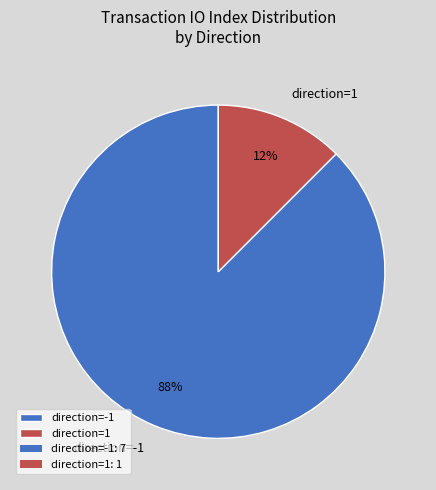

To the nearest percent, what is the average slice percentage?

50%